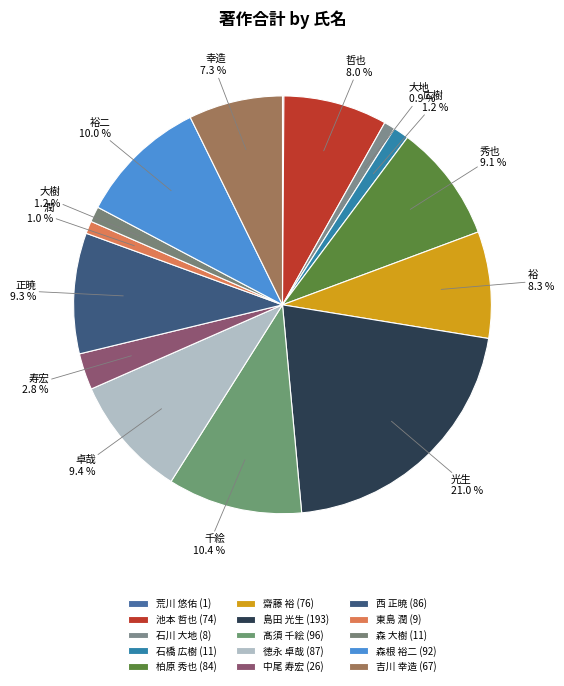

The 森根 裕二 slice represents 10% of the pie. True or false?

True